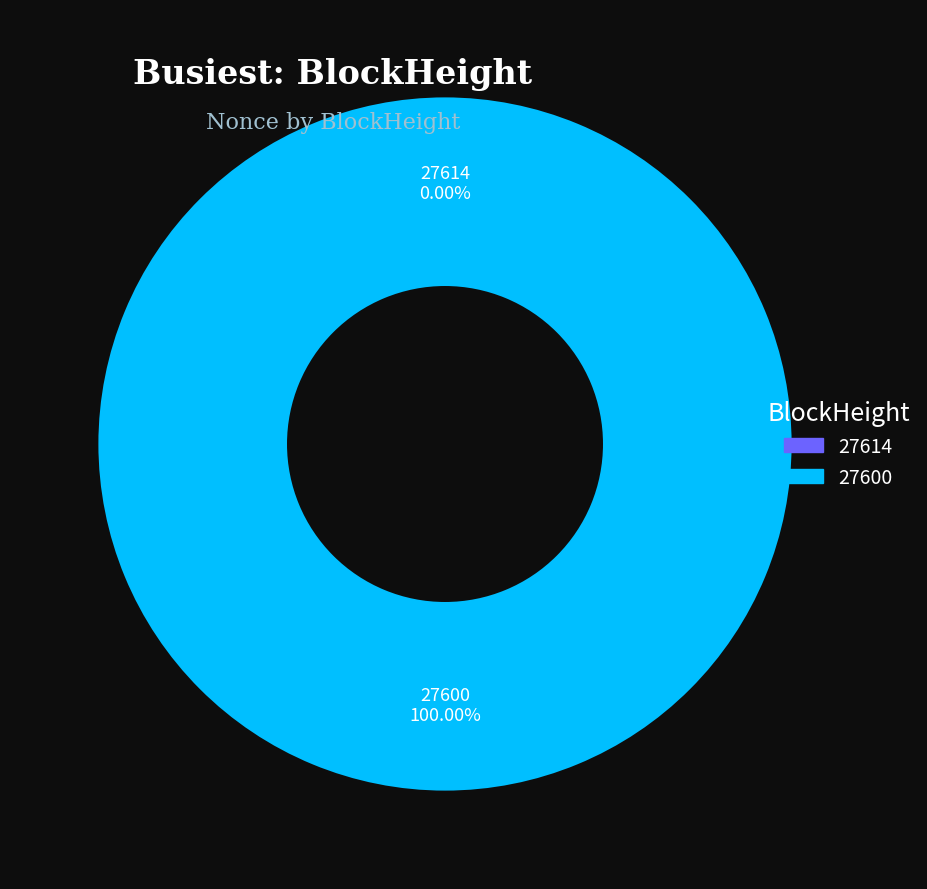

Rank the categories by value from lowest to highest.

27614, 27600